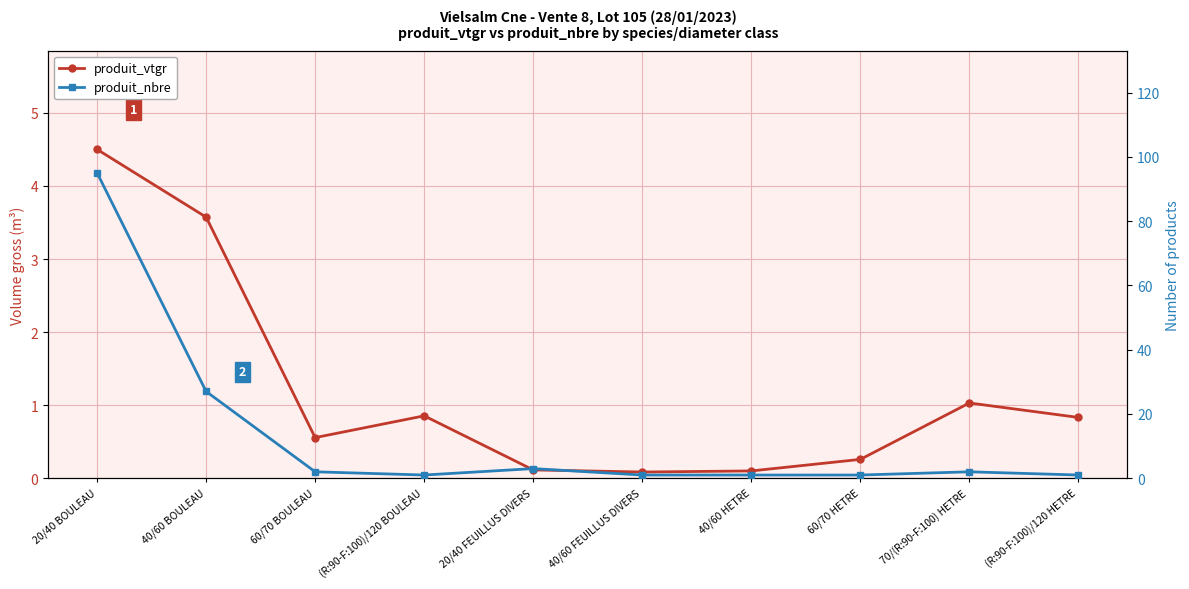

At which category is the sum across all series the highest?

20/40 BOULEAU